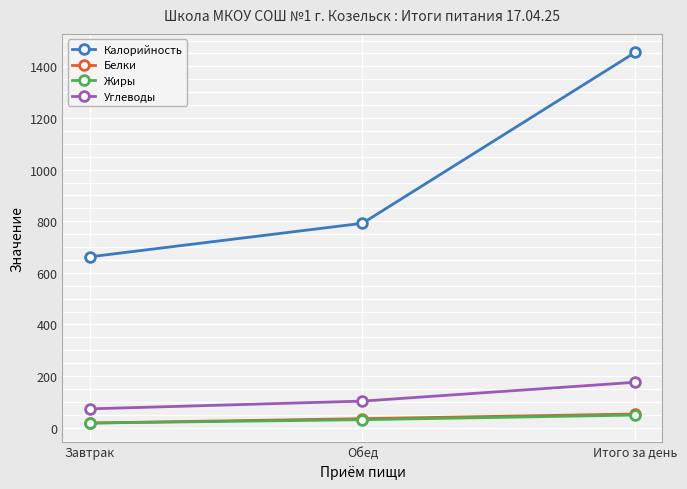

Is it true that Калорийность equals 413 at Обед?

False